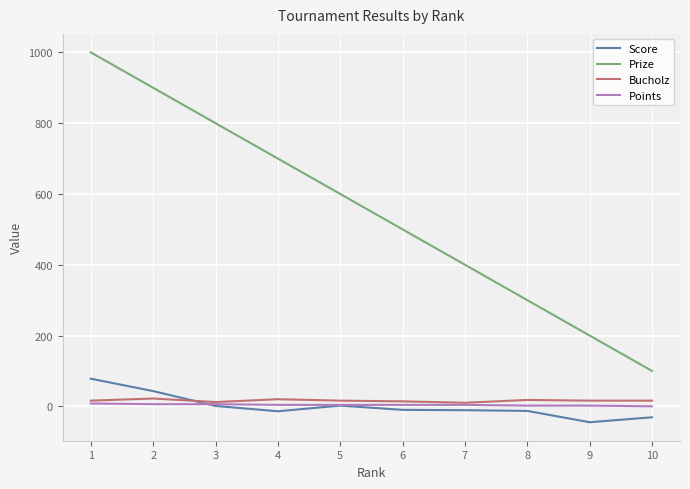

What are all the series names shown in the legend?

Score, Prize, Bucholz, Points